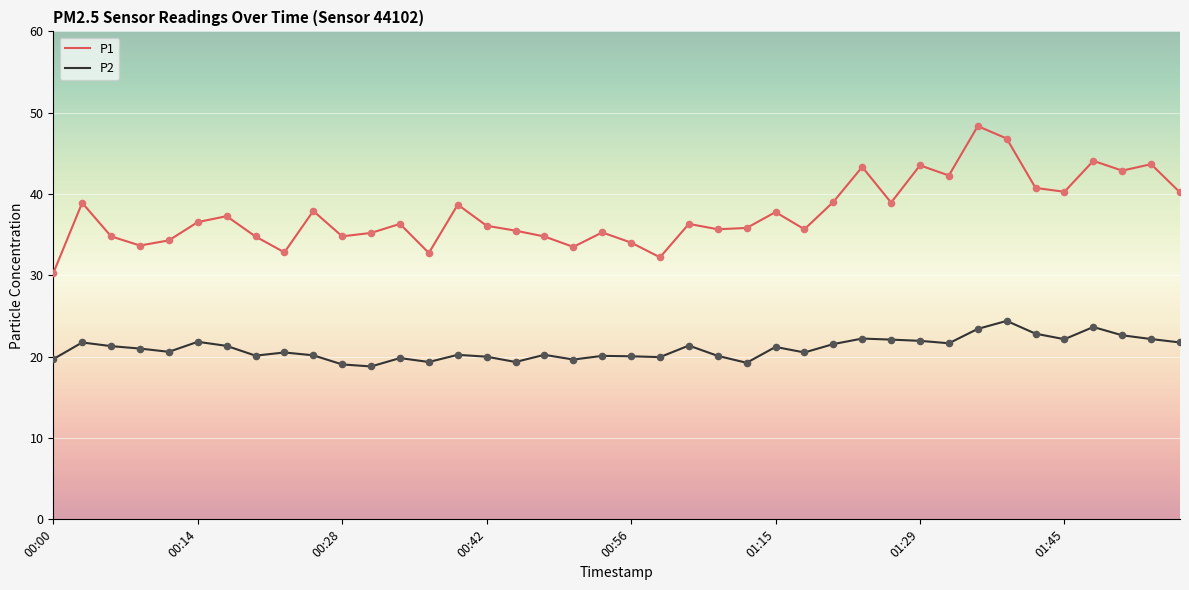

Which series has the largest total across all categories?

P1